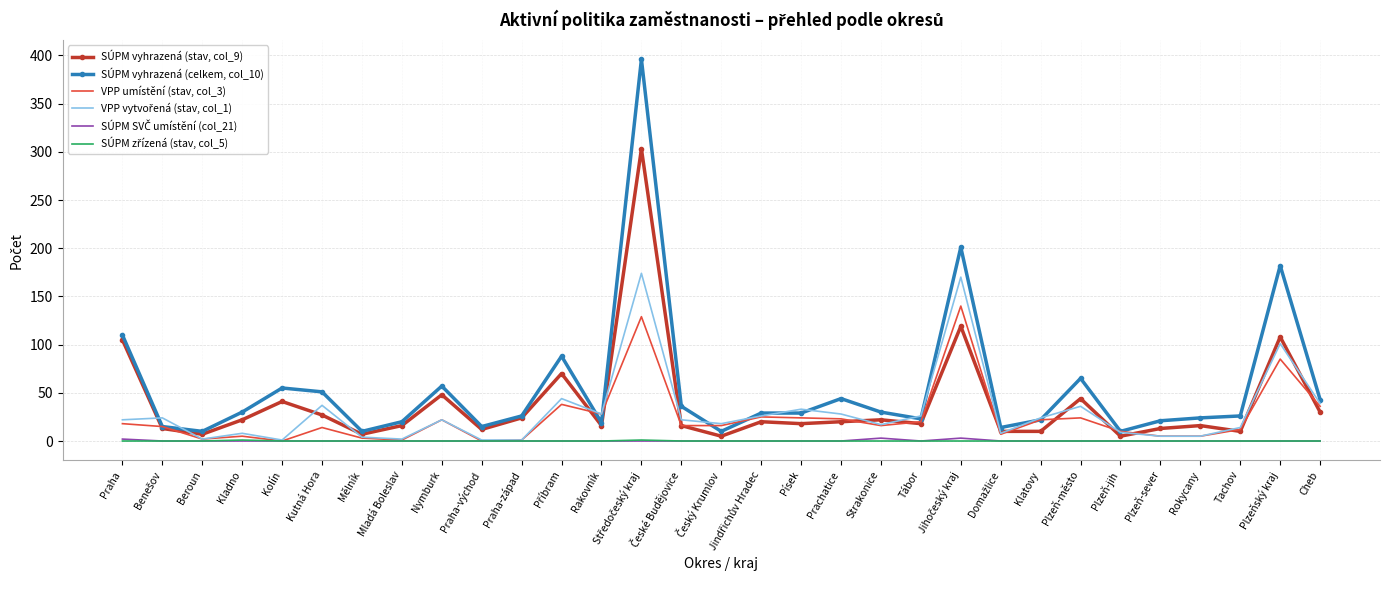

What is the minimum value for SÚPM vyhrazená (celkem, col_10)?

10